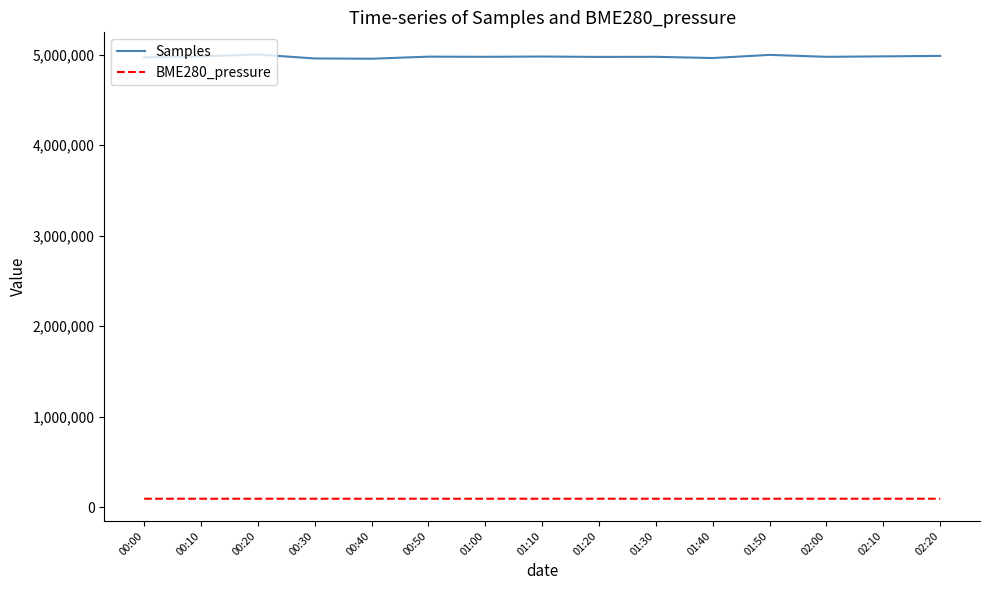

True or false: BME280_pressure has more than 0 points higher than both neighbors.

True